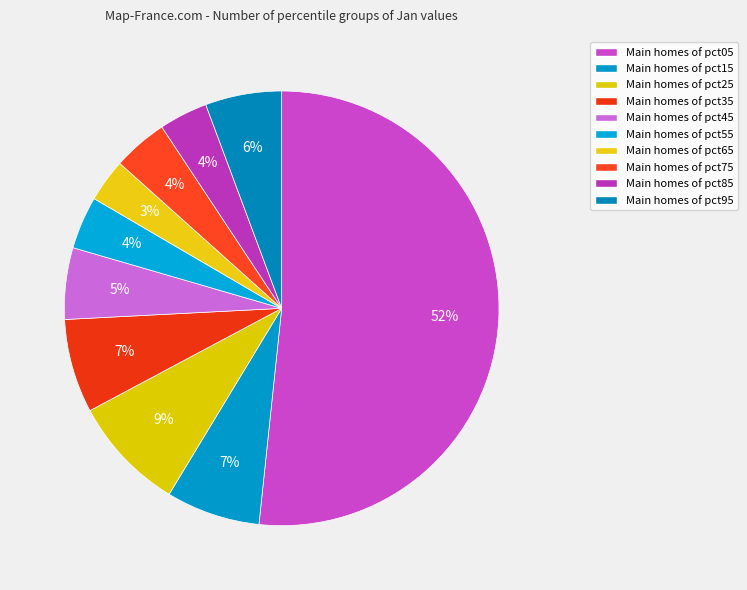

Count the number of slices in the pie.

10